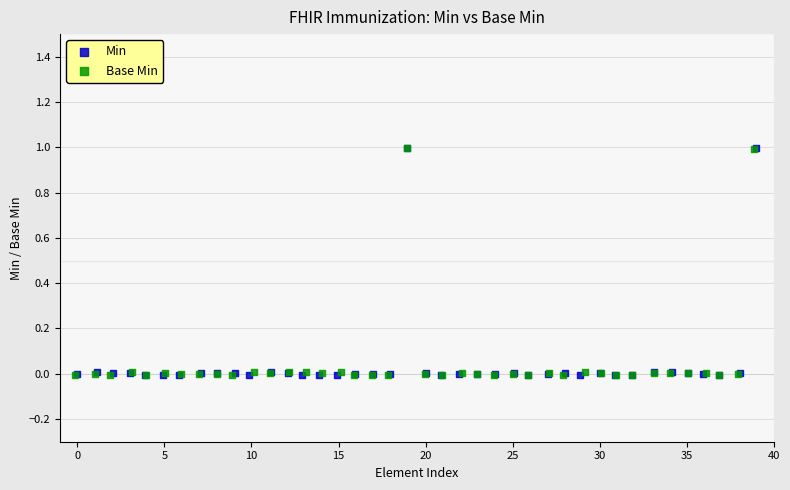

What are all the series names shown in the legend?

Min, Base Min